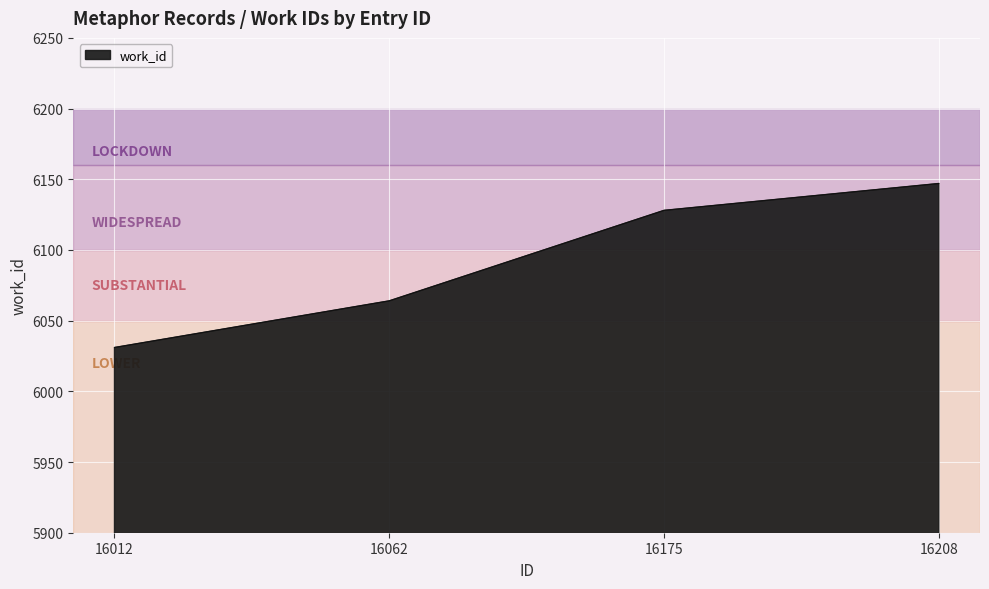

Rank the categories by value from lowest to highest.

16012, 16062, 16175, 16208